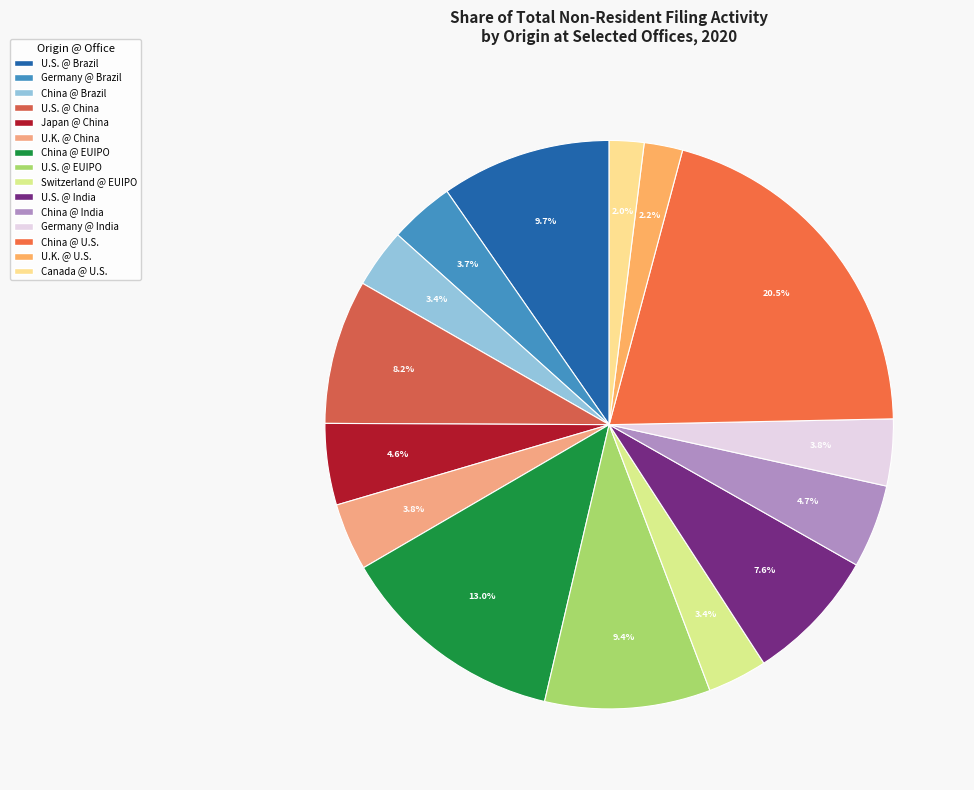

Count the number of slices in the pie.

15